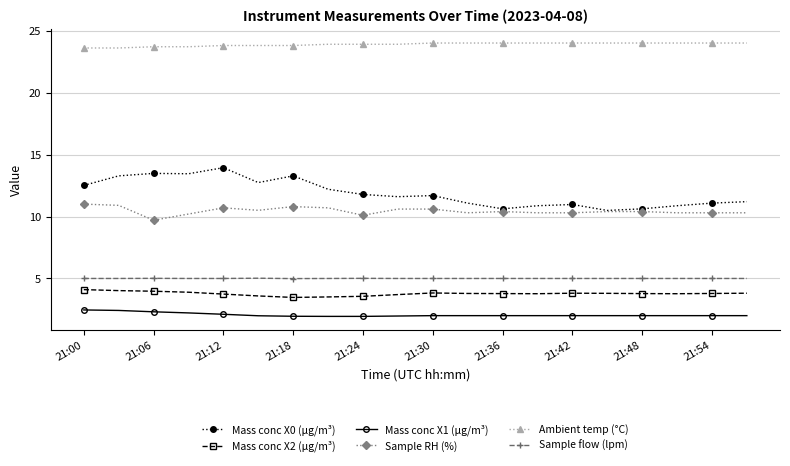

Which series has the largest total across all categories?

Ambient temp (°C)